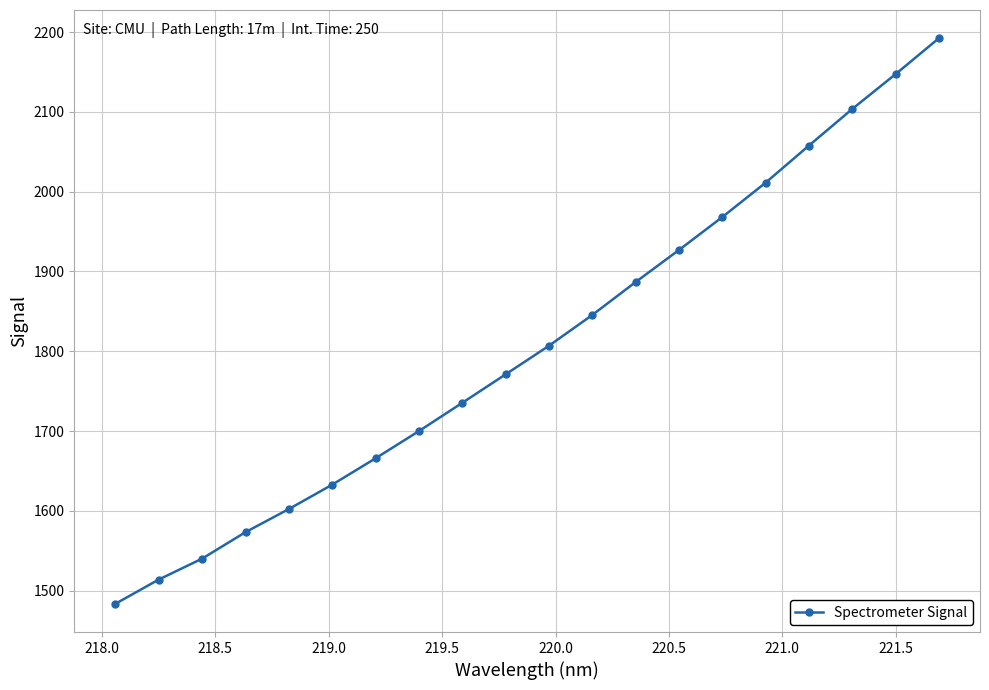

What is the sum of all values?

36164.9